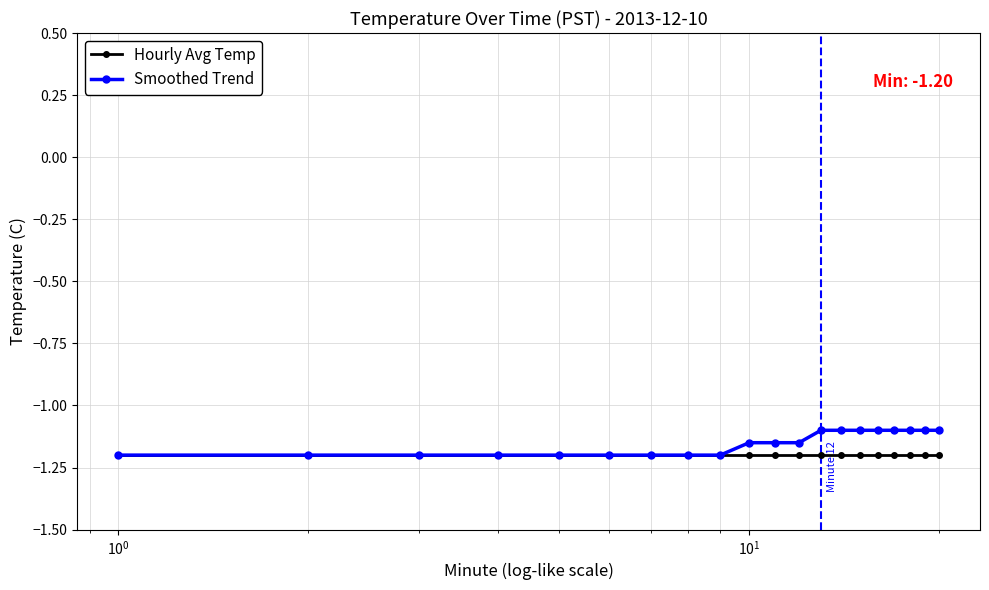

Which series has the largest range (max minus min)?

Smoothed Trend